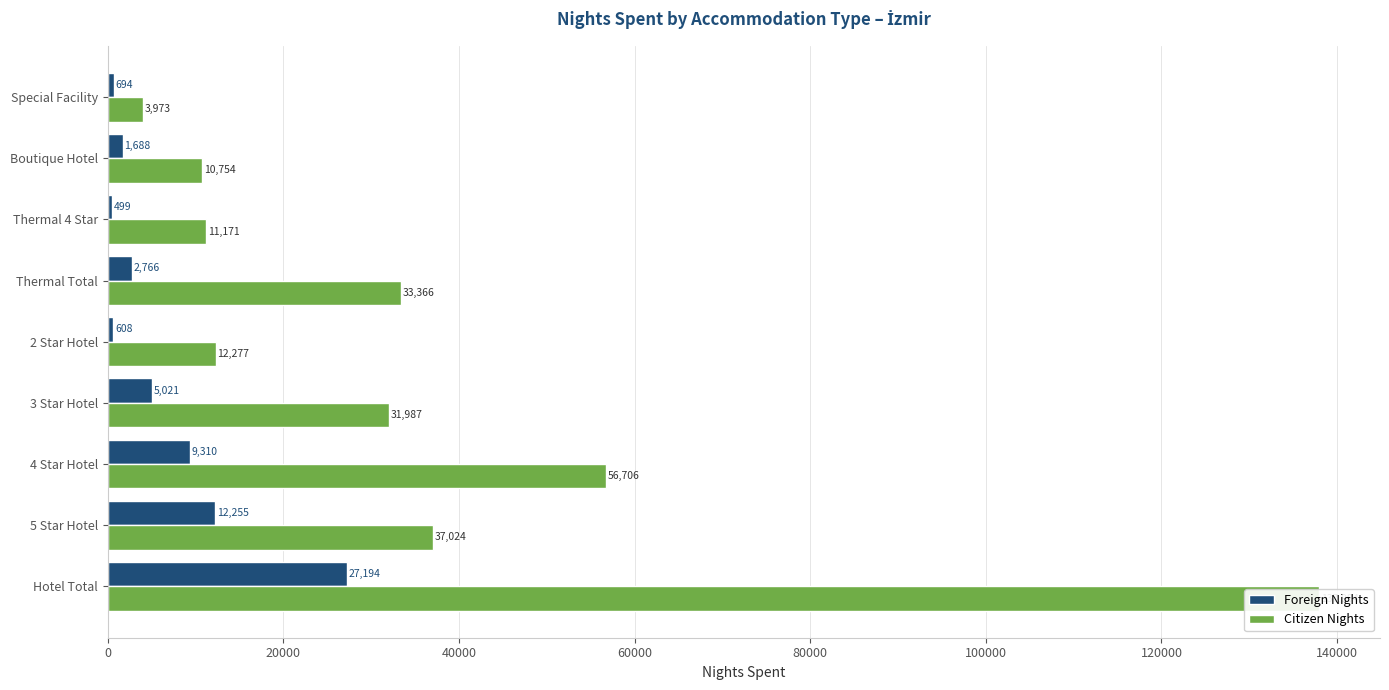

What value does the Foreign Nights series have at Hotel Total, to the nearest 100?

27200